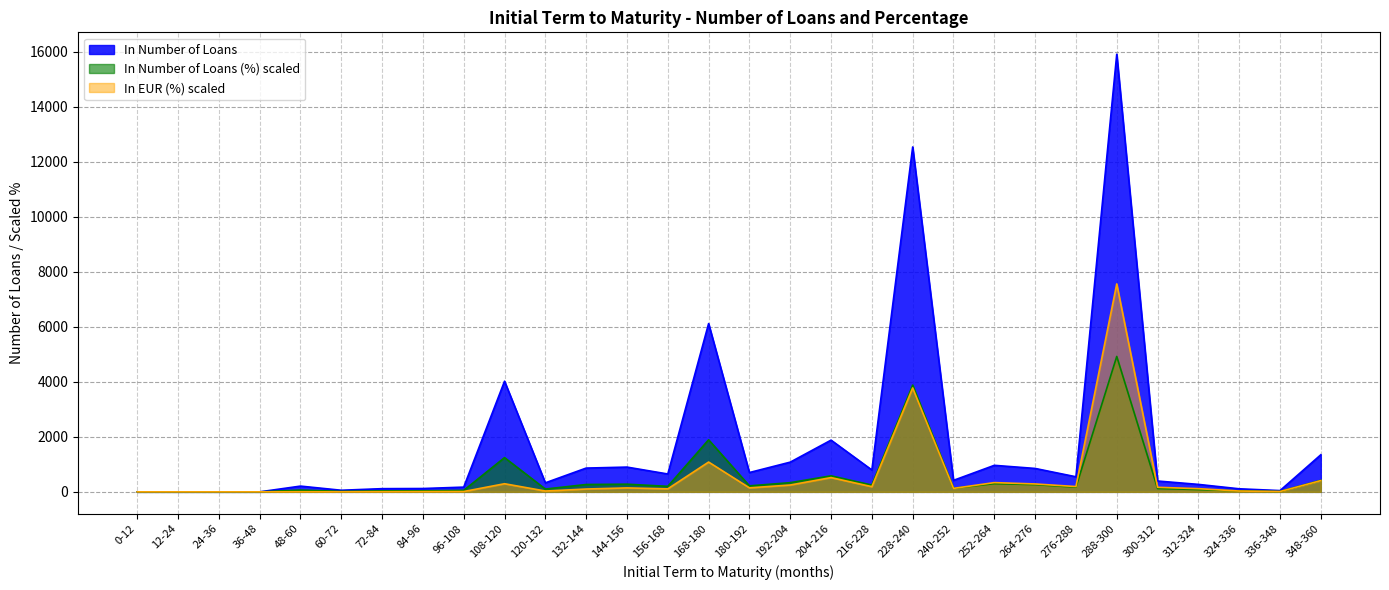

What is the difference between the maximum and minimum values in the In Number of Loans series?

15908.0